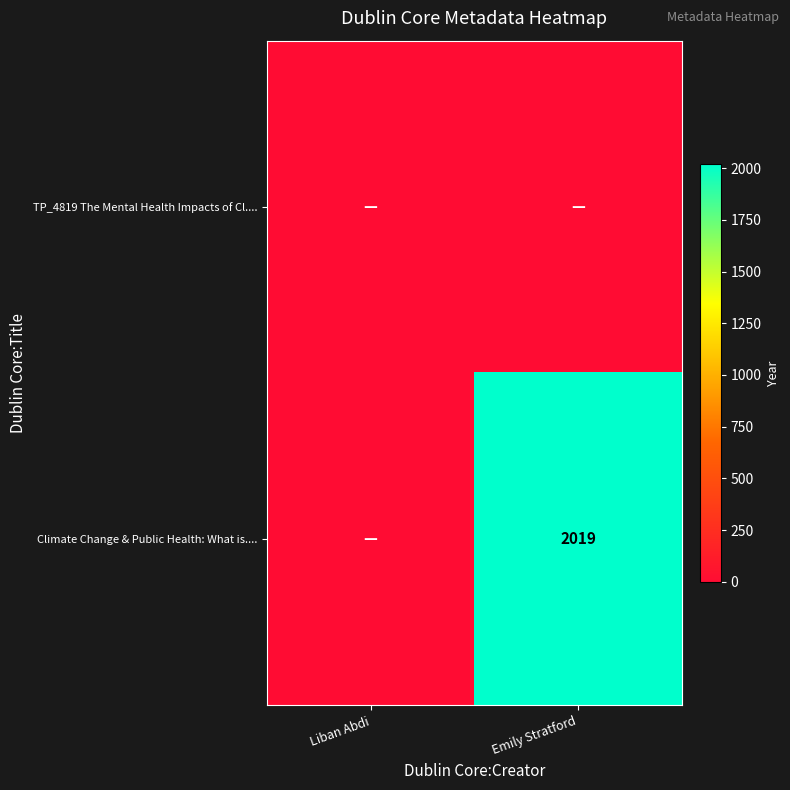

Is the value of Climate Change & Public Health: What is.... at Liban Abdi greater than the value of TP_4819 The Mental Health Impacts of Cl.... at Liban Abdi?

No